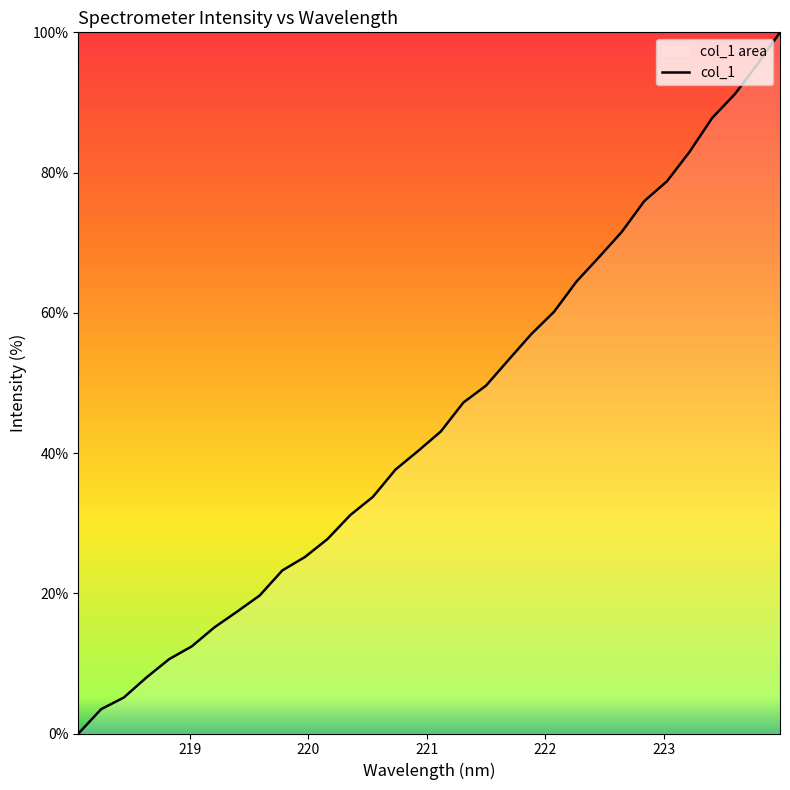

What is the greatest value displayed?

100.0